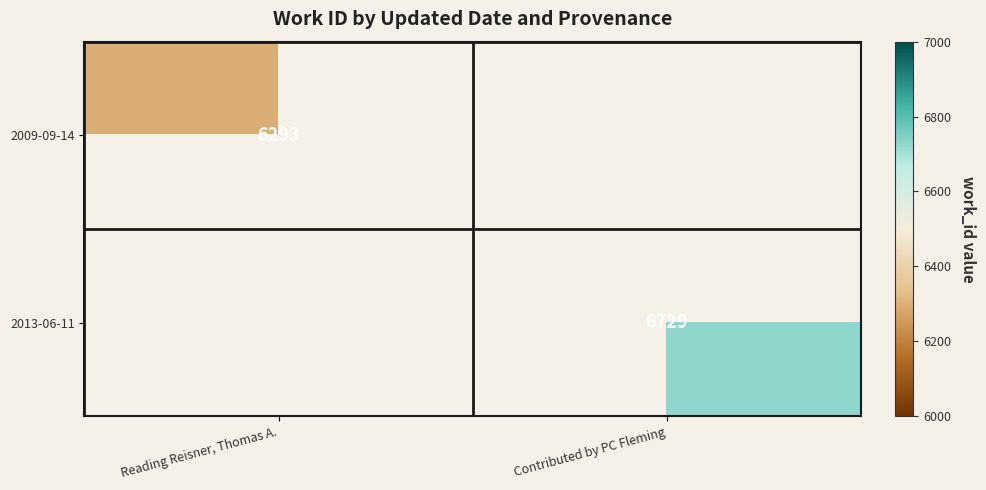

Is it true that 2009-09-14 equals 1680 at Reading Reisner, Thomas A.?

False